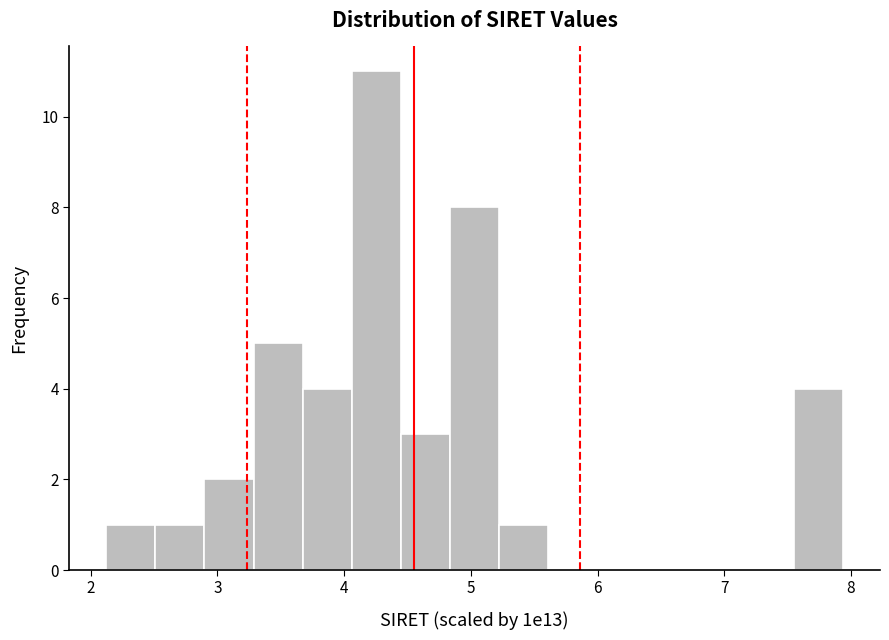

Around what value on the x-axis is the tallest bar? Give the approximate position of its centre, as read against the axis.

4.3